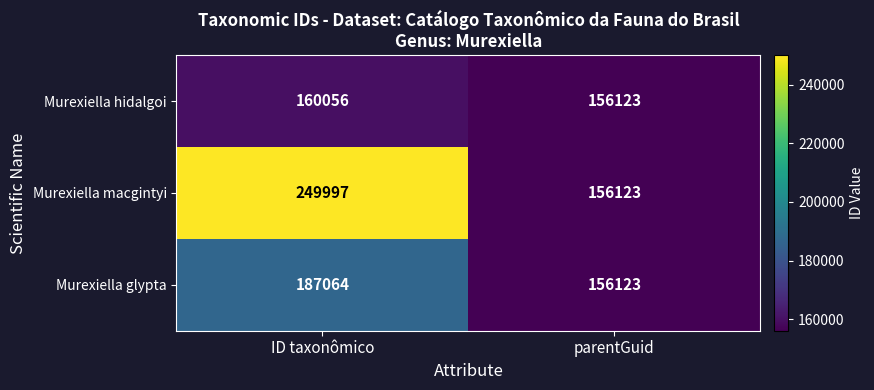

List the series in order of their overall mean, lowest first.

Murexiella hidalgoi, Murexiella glypta, Murexiella macgintyi